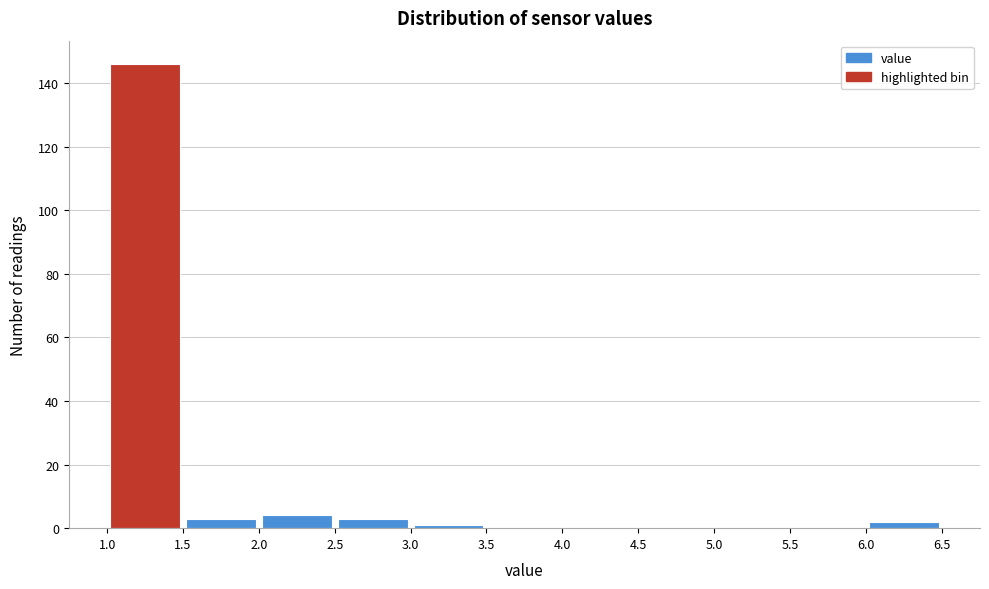

How tall is the bar that spans 2.0 to 2.5 on the x-axis? The values are not printed on the chart, so give them approximately, as read against the axis.

4